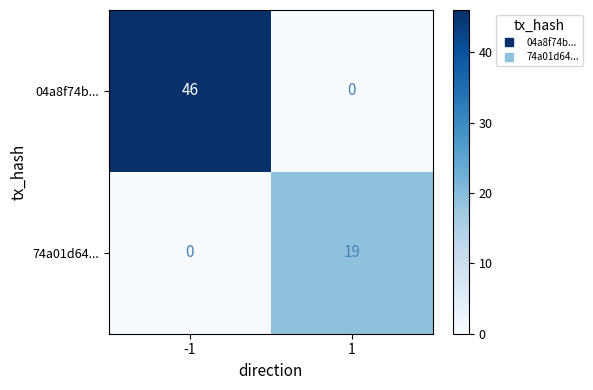

The value of 74a01d64... at 1 is 19. True or false?

True